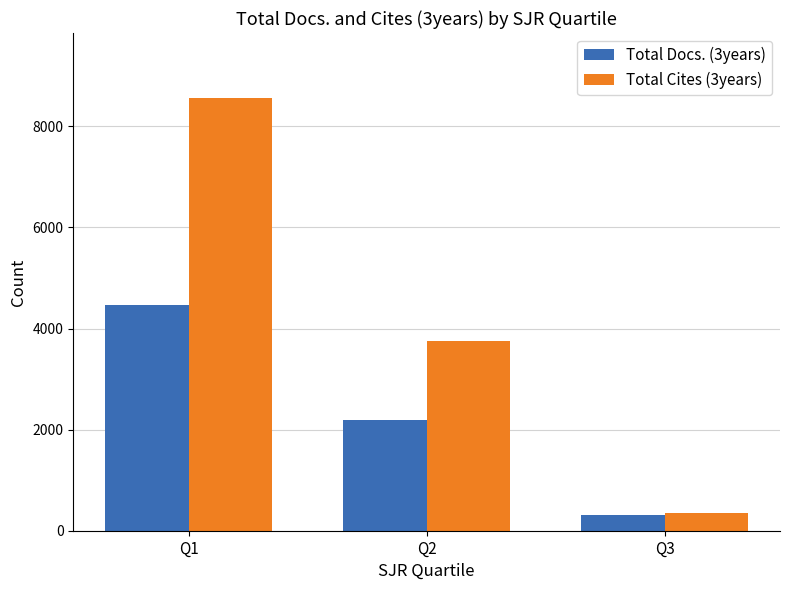

At how many categories does at least one series exceed 8486?

1